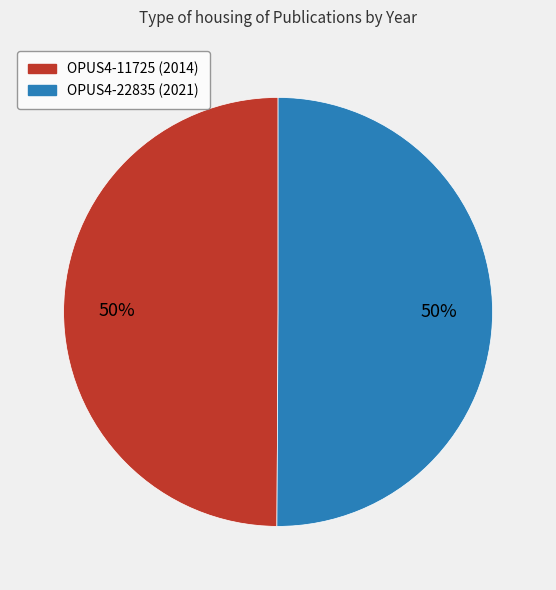

Is it true that OPUS4-11725 is 58% of the pie?

False